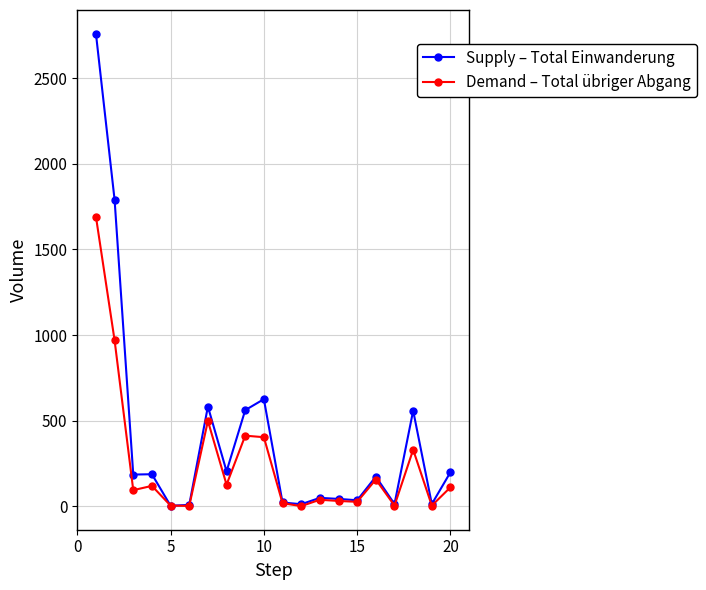

Which series has the largest total across all categories?

Supply – Total Einwanderung